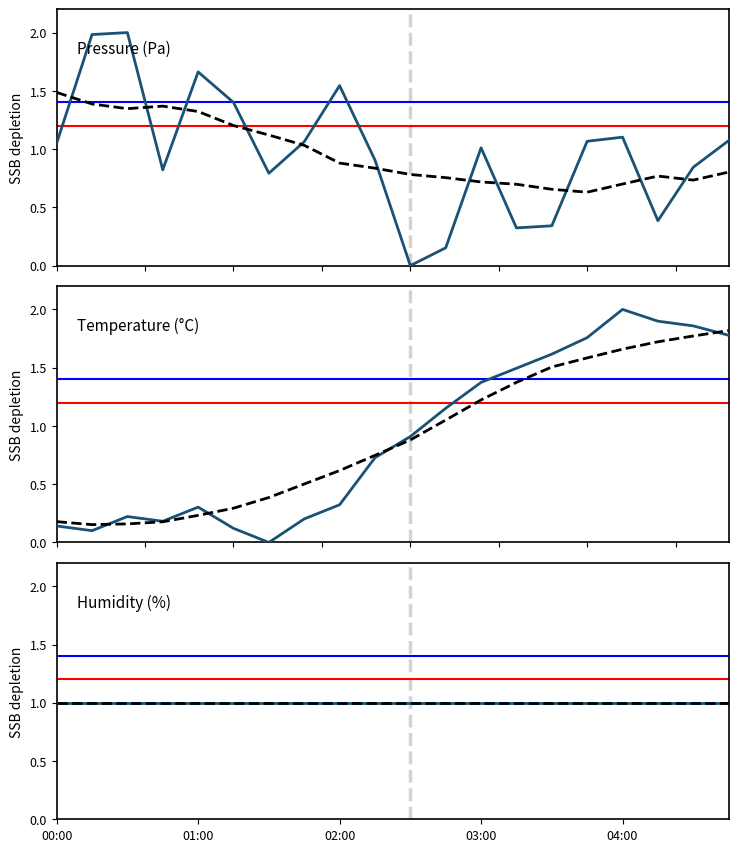

True or false: Humidity (%) has a value of 1.7 at 9.

False